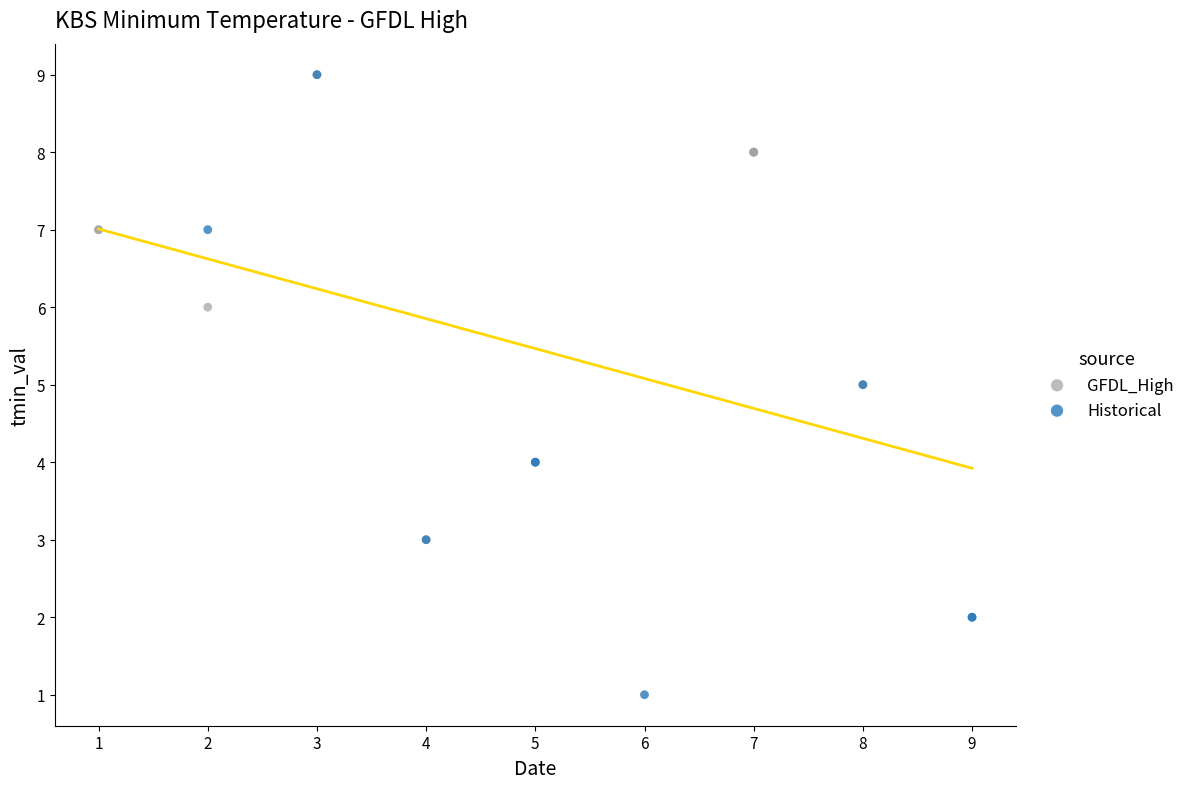

Which series reaches the minimum Y coordinate?

Historical